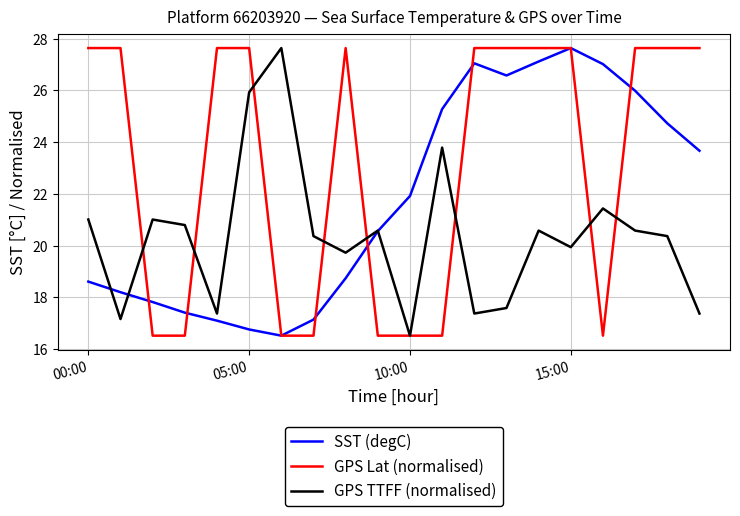

How many values in the GPS TTFF (normalised) series exceed 20?

12